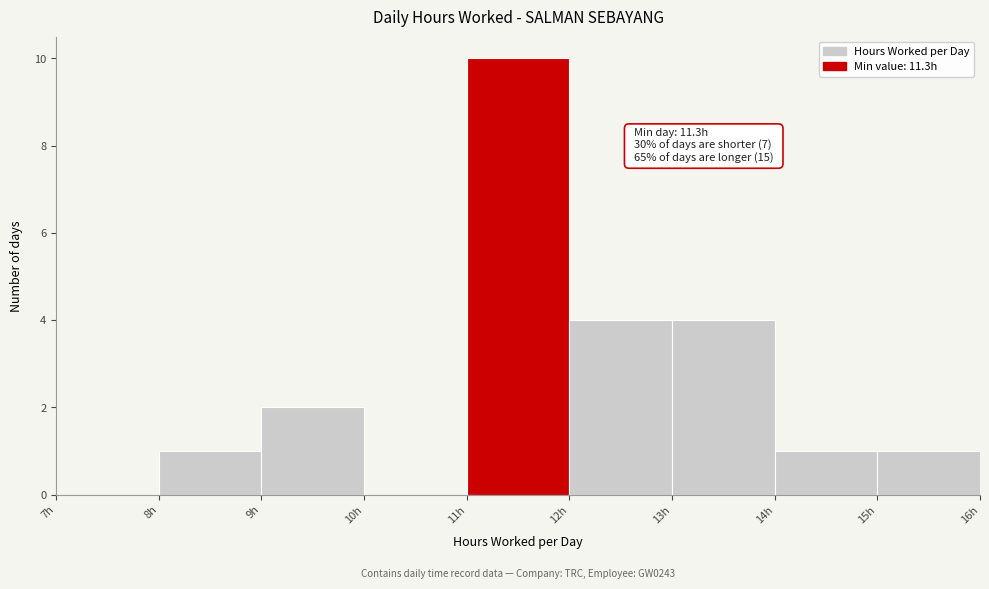

Over which range of the x-axis is the bar tallest?

11 to 12